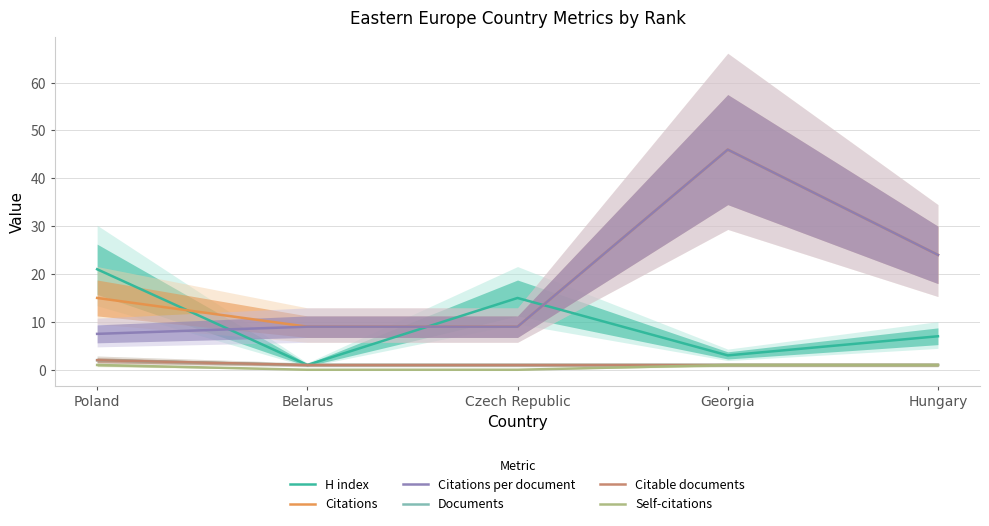

What is the difference between the highest and lowest values at Hungary?

23.0